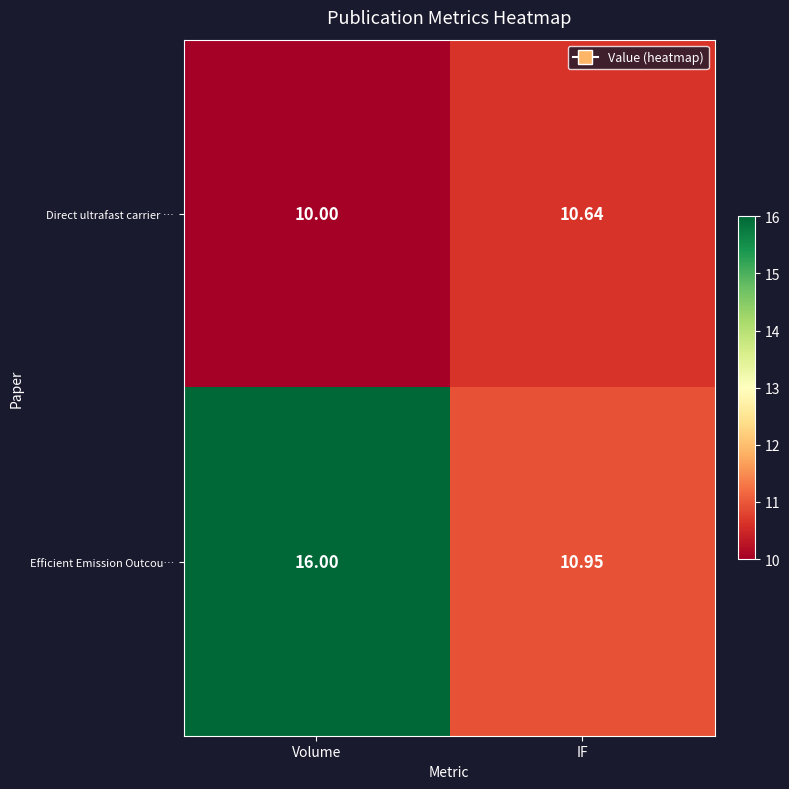

Which series has the largest total across all categories?

Efficient Emission Outcou…